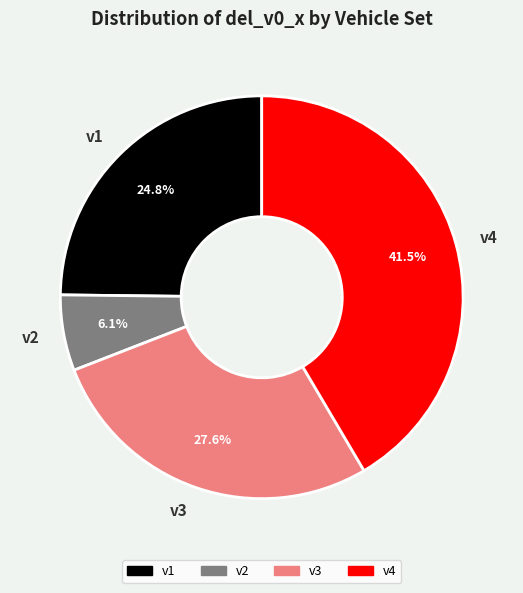

True or false: v3 accounts for 14% of the total.

False